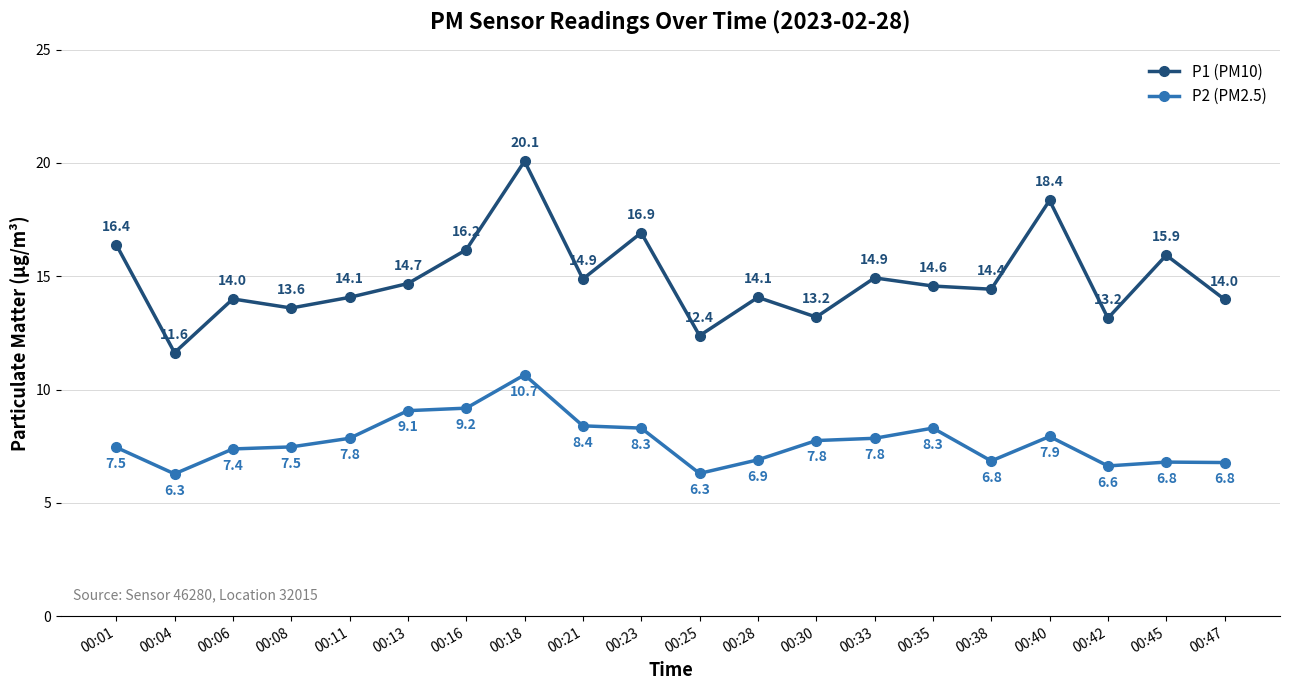

What is the average value of the P2 (PM2.5) series?

7.7